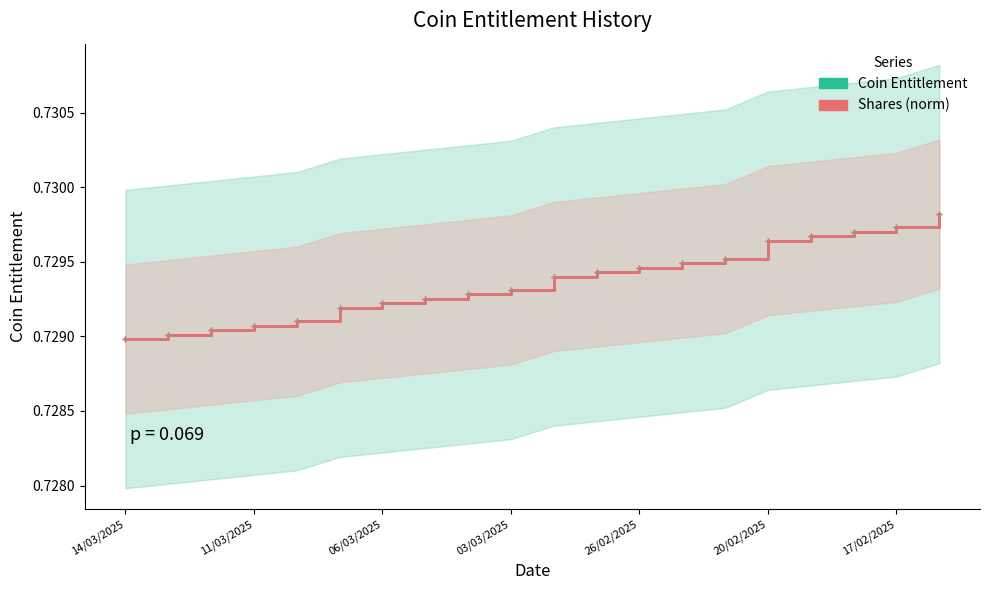

Reading left to right, what are all the values shown in this chart?

Coin Entitlement (Low risk): 0.7	0.7	0.7	0.7	0.7	0.7	0.7	0.7	0.7	0.7	0.7	0.7	0.7	0.7	0.7	0.7	0.7	0.7	0.7	0.7
Coin Entitlement (High risk): 0.7	0.7	0.7	0.7	0.7	0.7	0.7	0.7	0.7	0.7	0.7	0.7	0.7	0.7	0.7	0.7	0.7	0.7	0.7	0.7